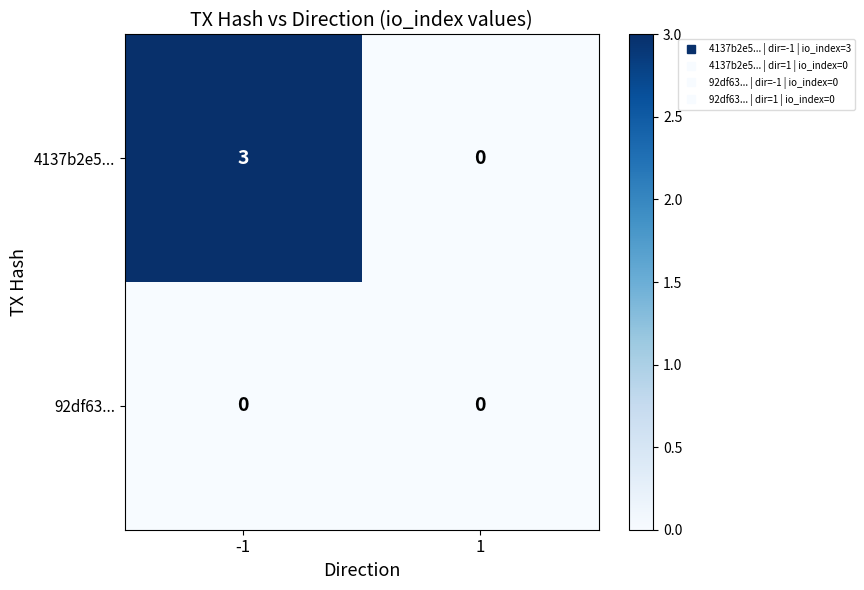

Between -1 and 1, which series saw the biggest shift?

4137b2e5...